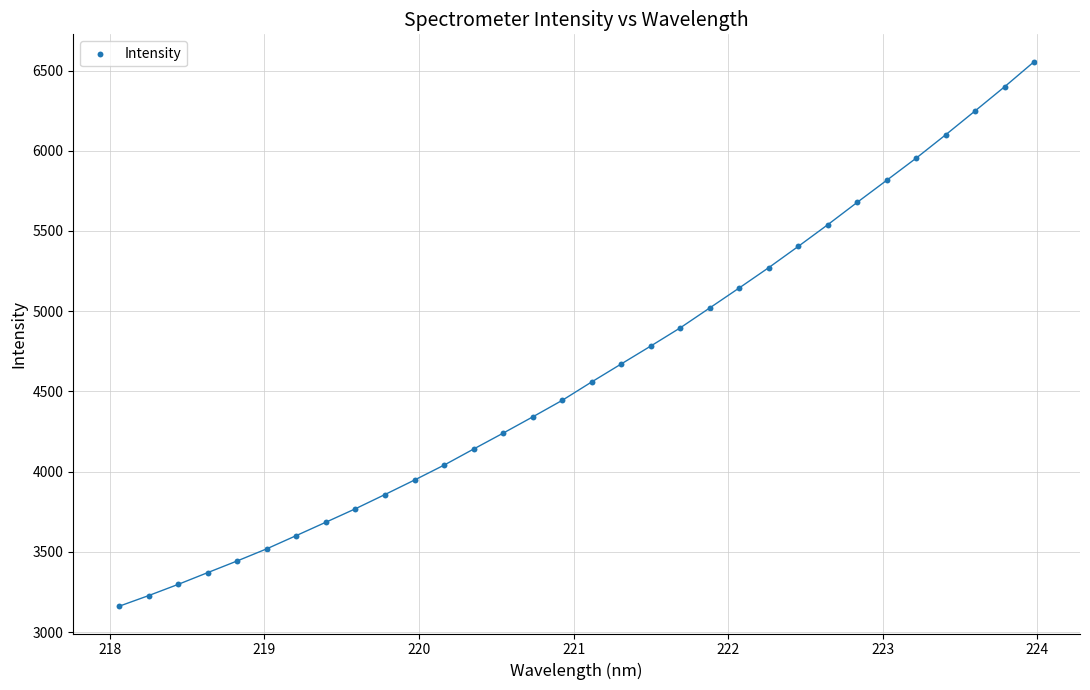

What is the range of Y values (max minus min)?

3395.0